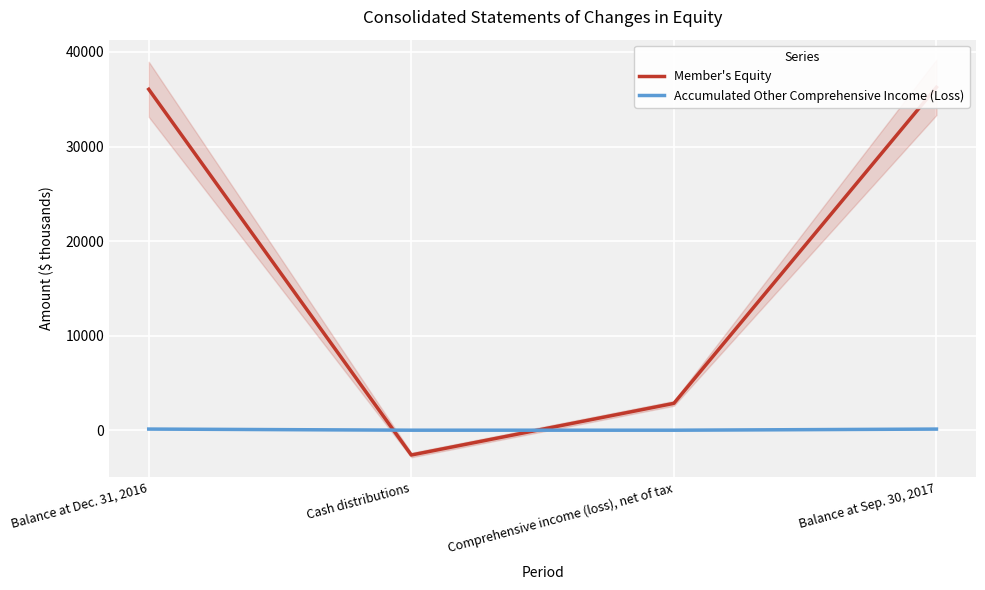

True or false: Accumulated Other Comprehensive Income (Loss) and Member's Equity cross at least once.

True